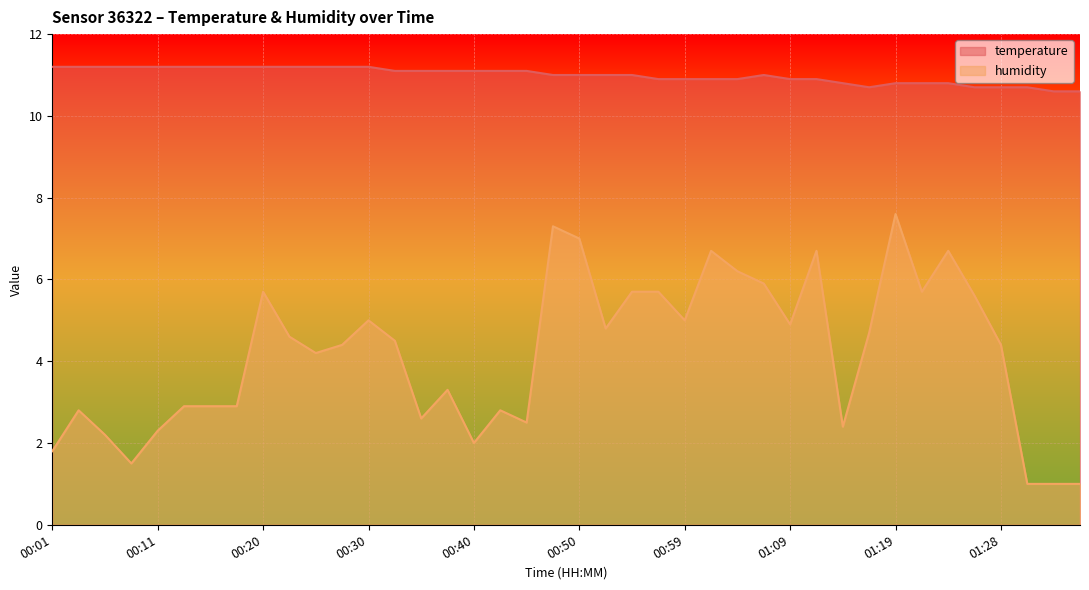

Is the value of humidity at 01:31 greater than the value of temperature at 00:20?

No